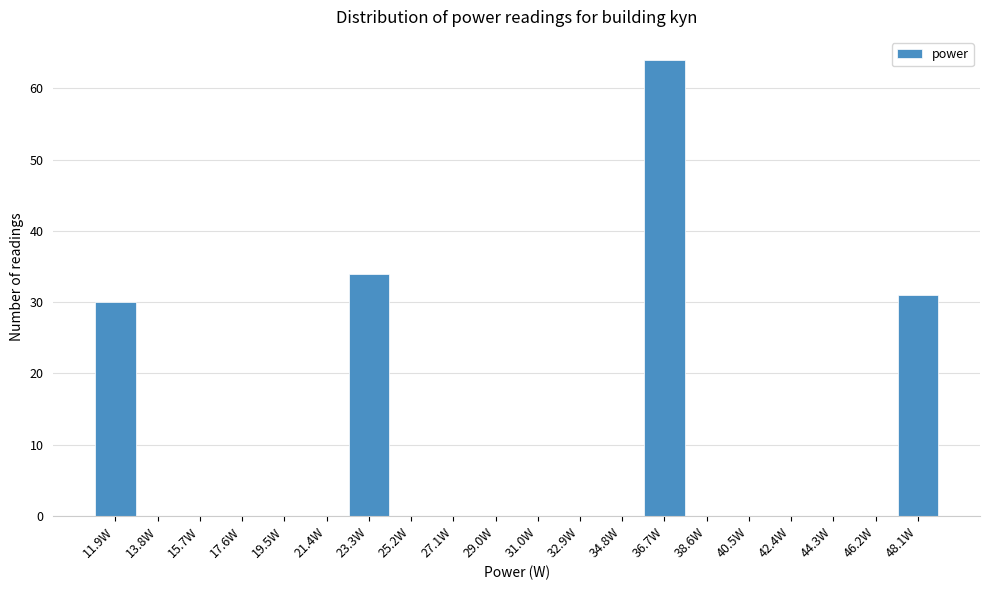

Reading left to right, transcribe this chart: for each bar, give the range it covers on the x-axis and its height. Neither the bar edges nor the heights are printed on the chart, so give them approximately, as read against the axes.

11.0 to 12.8: 30
12.8 to 14.8: 0
14.8 to 16.6: 0
16.6 to 18.6: 0
18.6 to 20.4: 0
20.4 to 22.4: 0
22.4 to 24.2: 34
24.2 to 26.2: 0
26.2 to 28.0: 0
28.0 to 30.0: 0
30.0 to 32.0: 0
32.0 to 33.8: 0
33.8 to 35.8: 0
35.8 to 37.6: 64
37.6 to 39.6: 0
39.6 to 41.4: 0
41.4 to 43.4: 0
43.4 to 45.2: 0
45.2 to 47.2: 0
47.2 to 49.0: 31